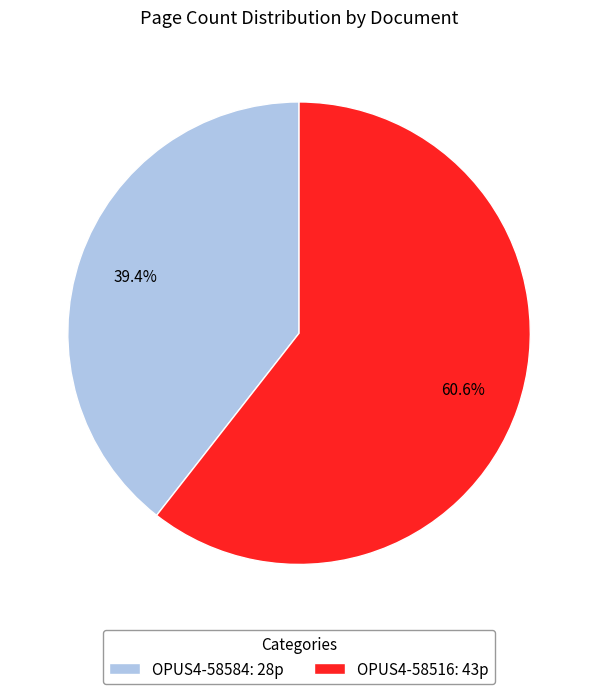

Which has a higher value, OPUS4-58584 or OPUS4-58516?

OPUS4-58516